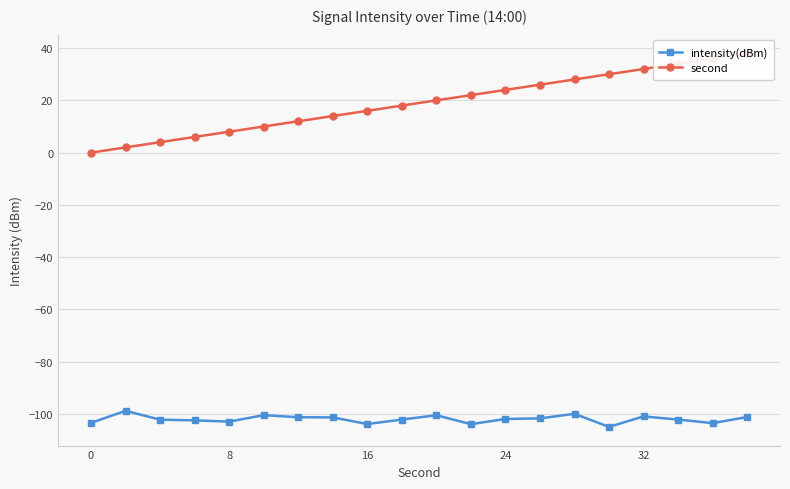

What is the average value of the second series?

19.0